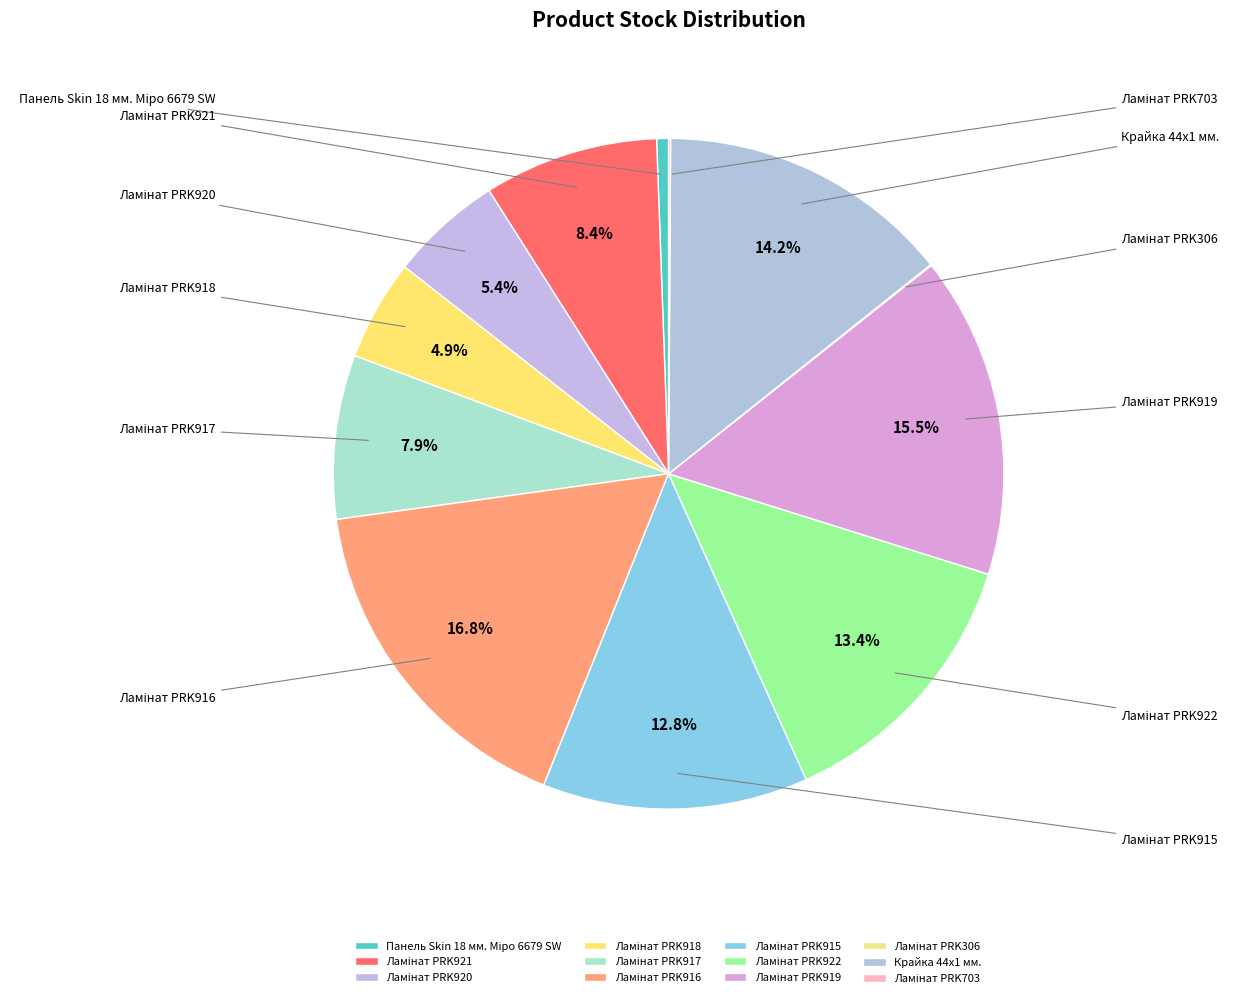

Rank the categories by value from lowest to highest.

Ламінат PRK306, Ламінат PRK703, Панель Skin 18 мм. Міро 6679 SW, Ламінат PRK918, Ламінат PRK920, Ламінат PRK917, Ламінат PRK921, Ламінат PRK915, Ламінат PRK922, Крайка 44x1 мм., Ламінат PRK919, Ламінат PRK916